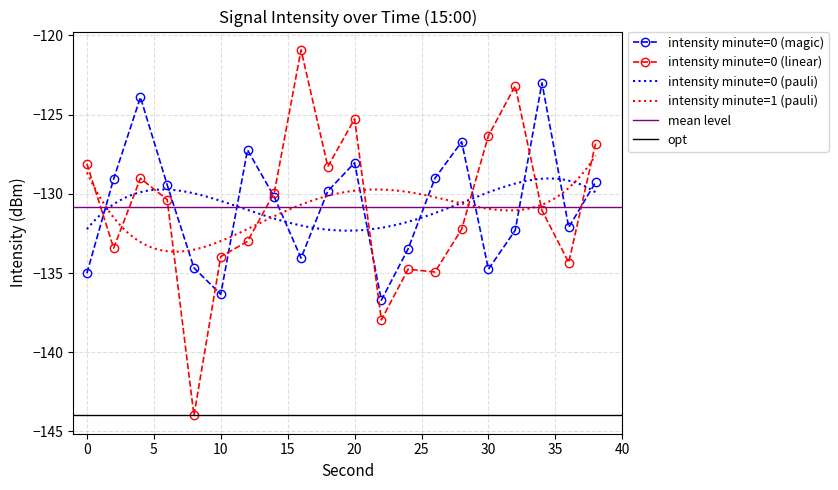

Count the number of categories in the chart.

20